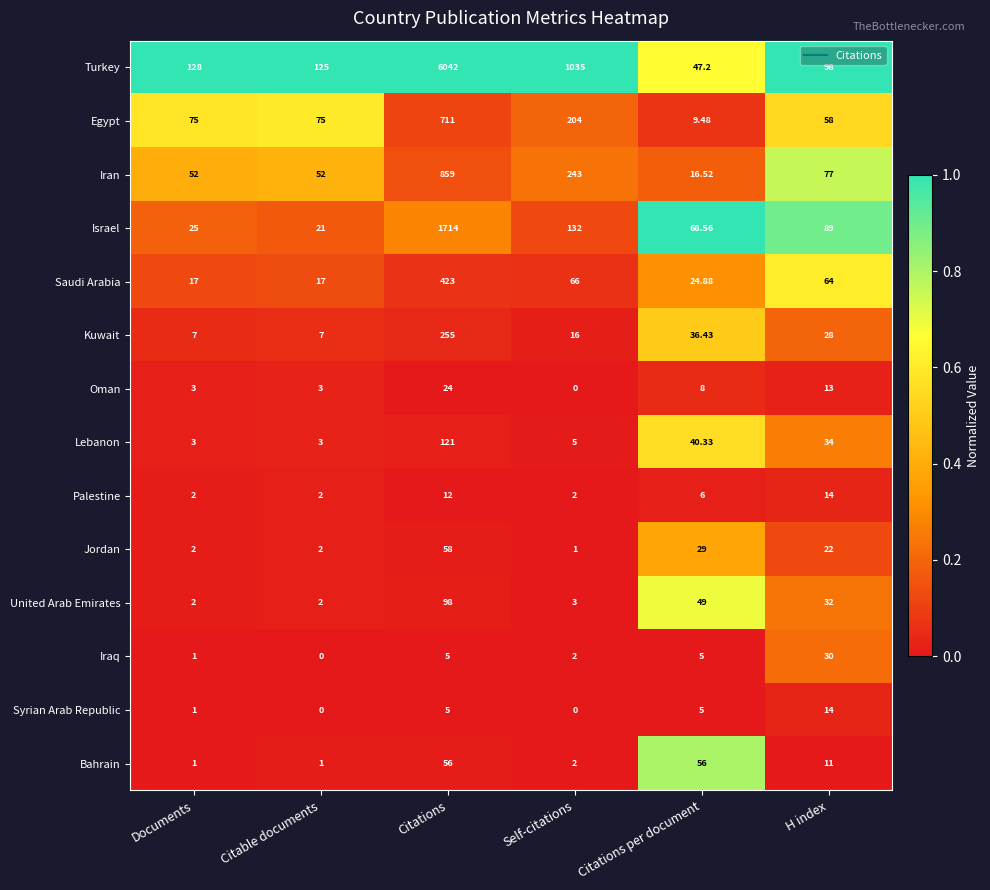

Which series has the largest range (max minus min)?

Turkey